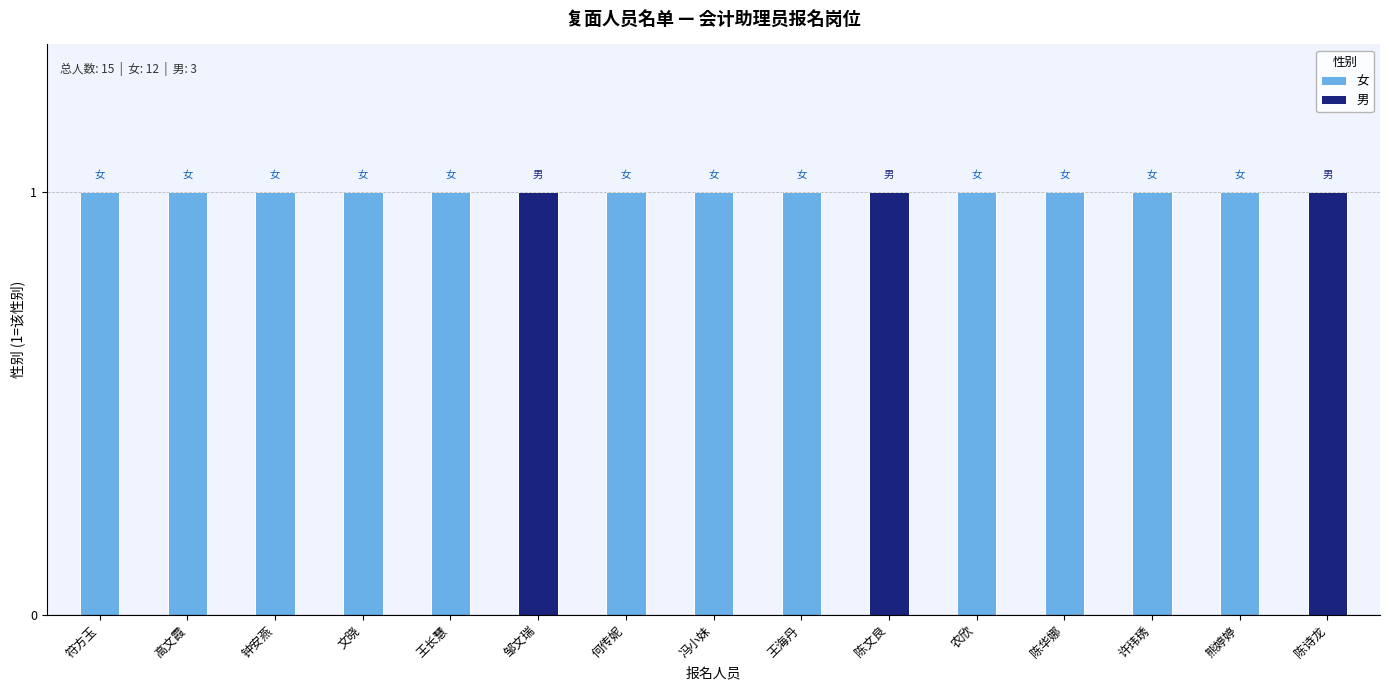

Which series changed the most between 何传妮 and 陈华娜?

女